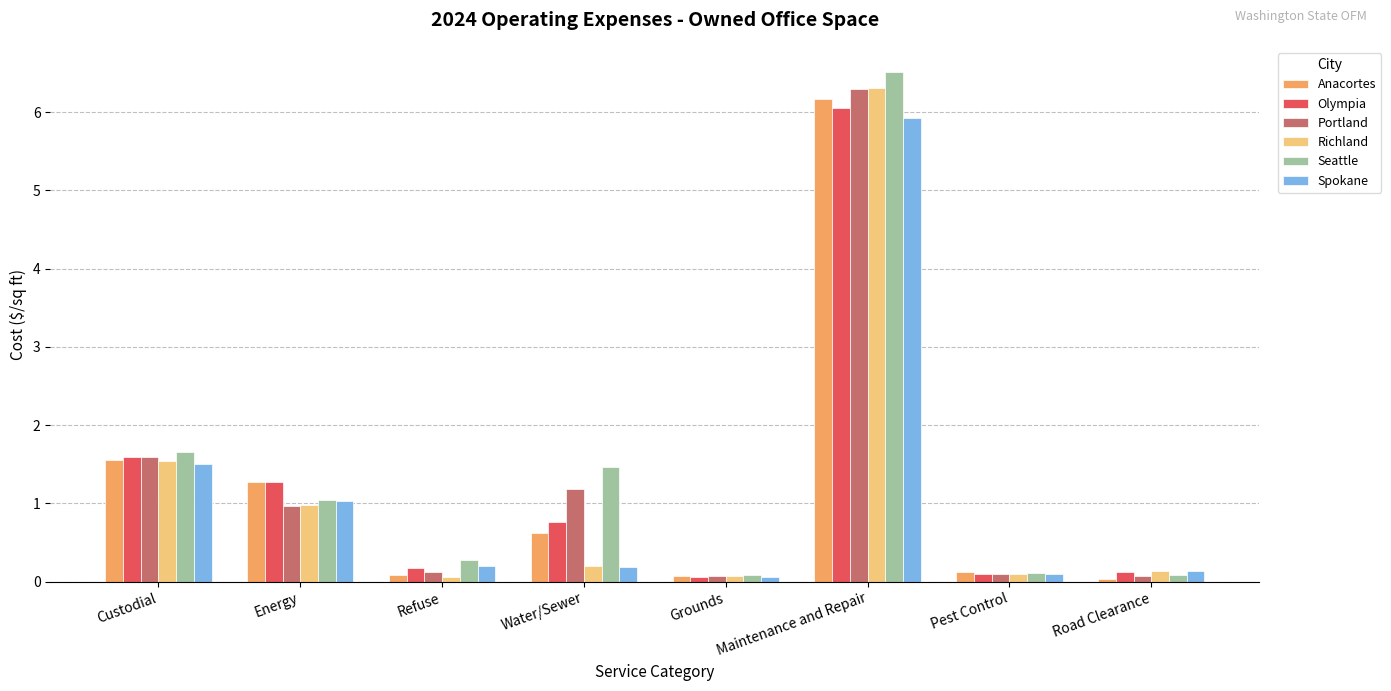

At how many categories does at least one series exceed 1?

4